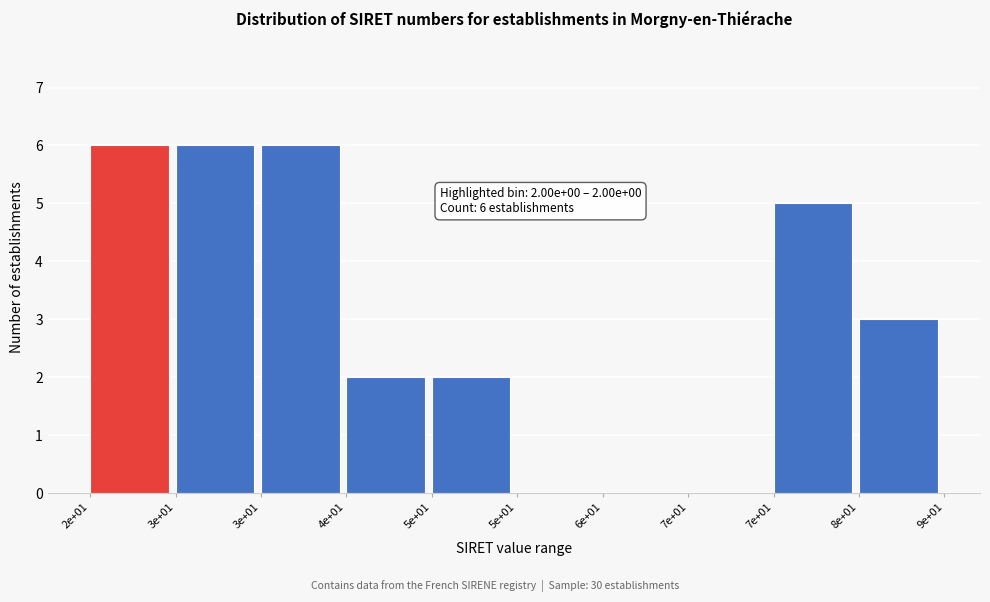

Are the bars horizontal?

No